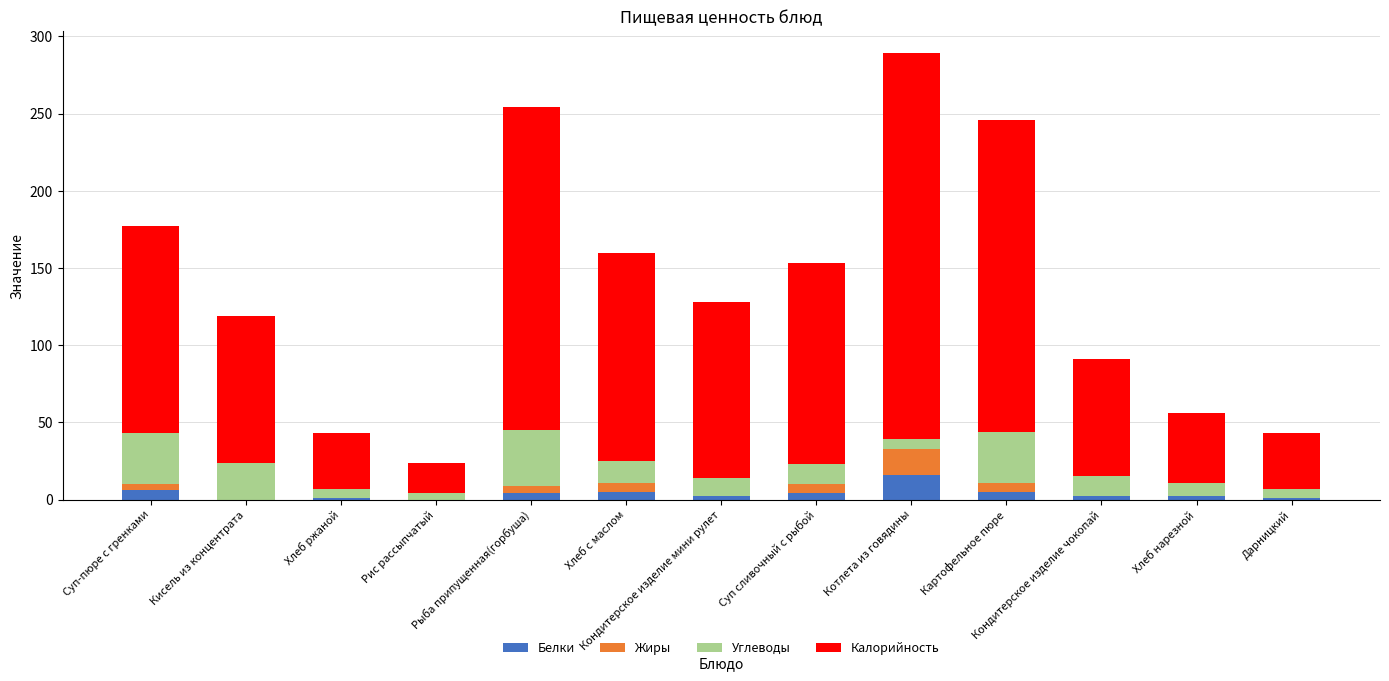

What is the maximum value for Белки?

16